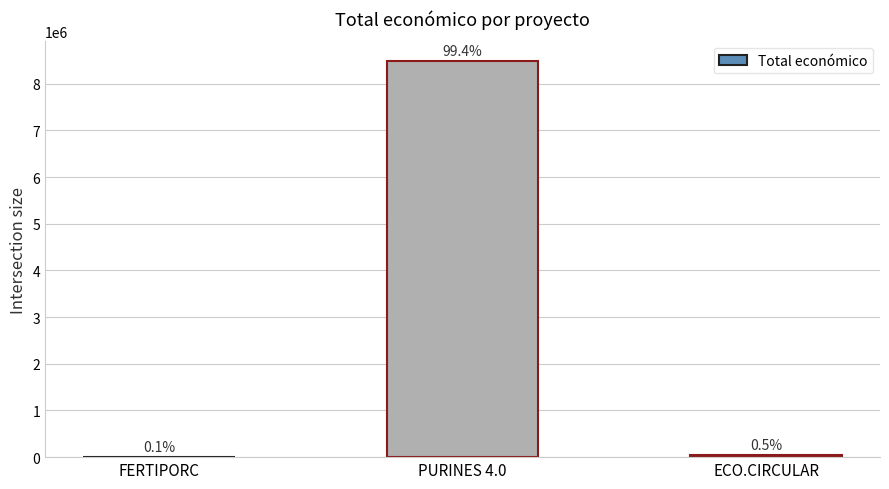

Are the bars horizontal?

No